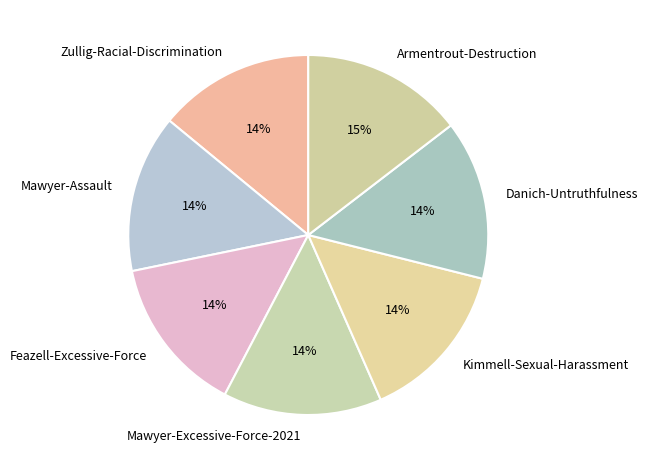

Combined, do Feazell-Excessive-Force and Danich-Untruthfulness account for over 50%?

No